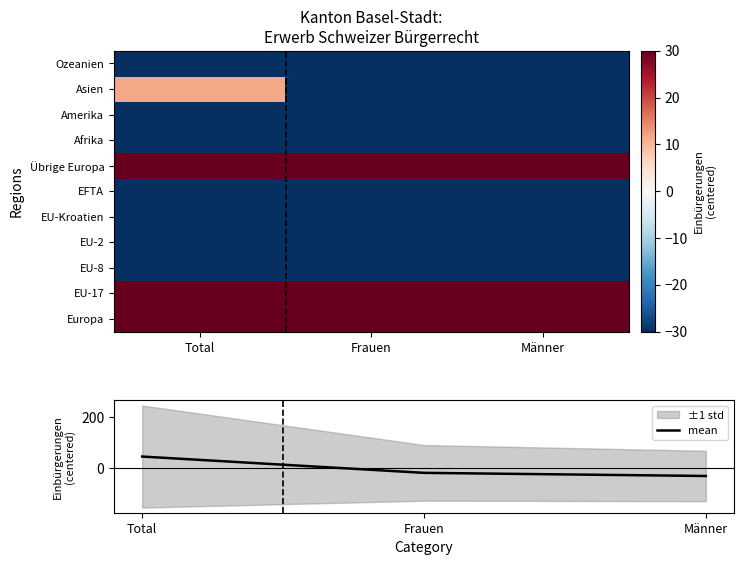

Read the mean value at Männer.

-29.2